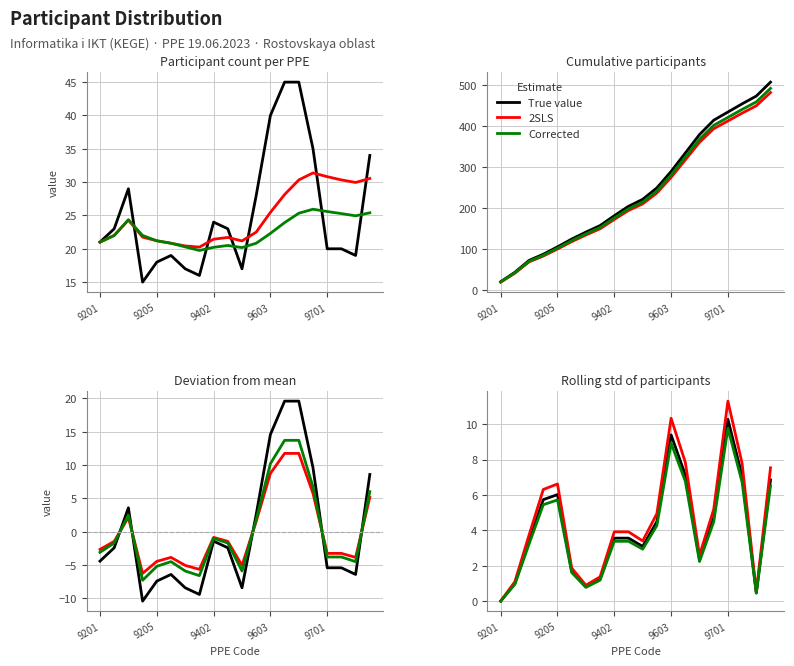

What is the value of the True value point at the 9th from the left?

3.6